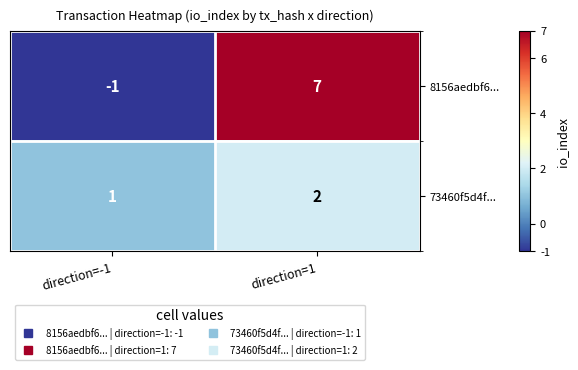

What is the maximum value shown in the chart?

7